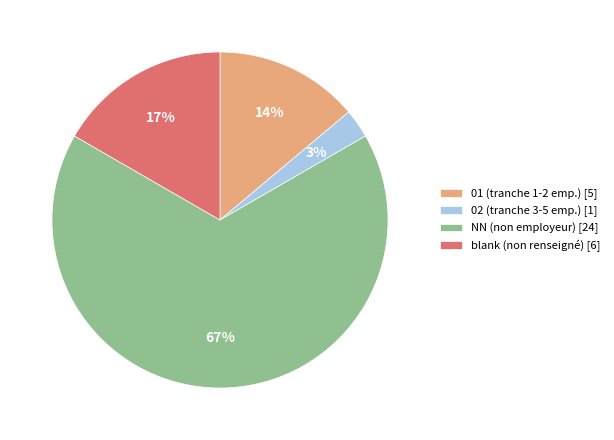

Which slice is the smallest?

02 (tranche 3-5 emp.) [1]